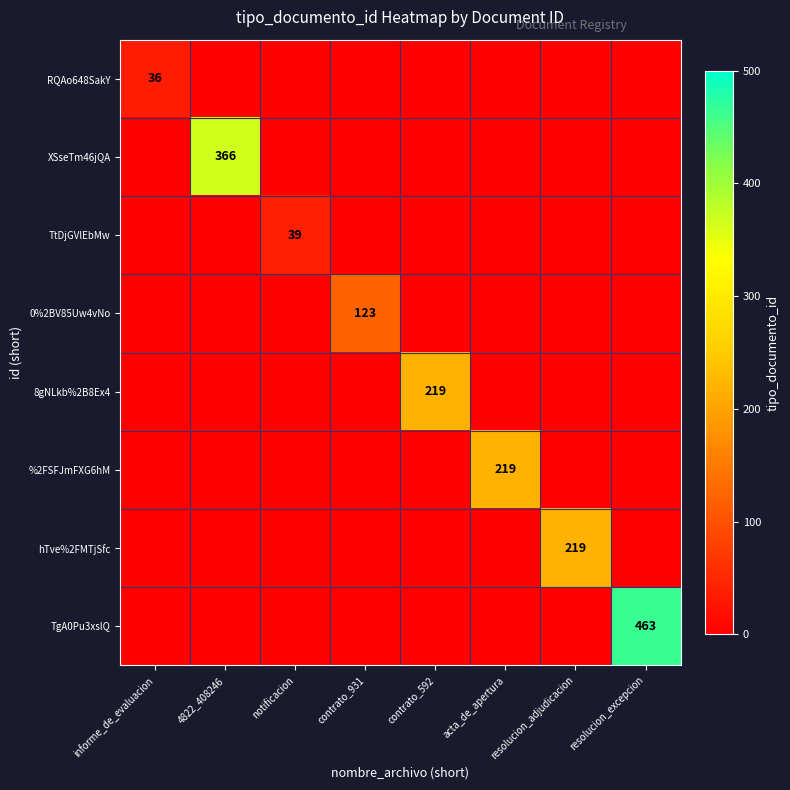

What is the greatest value displayed?

463